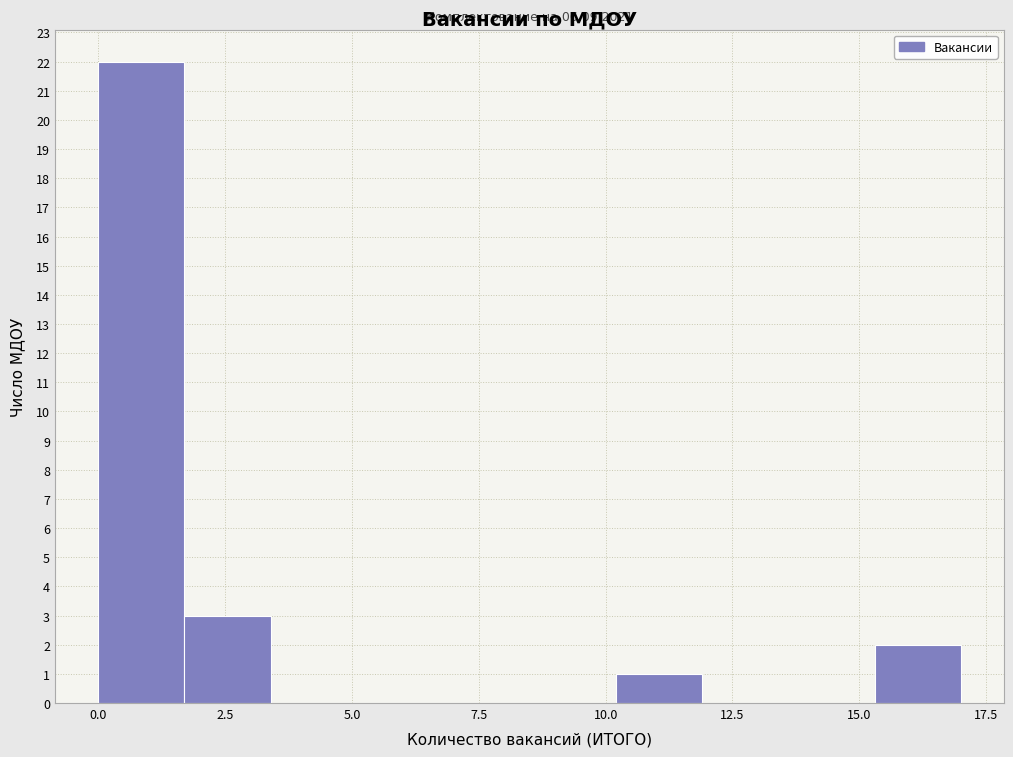

Around what value on the x-axis is the tallest bar? Give the approximate position of its centre, as read against the axis.

1.0